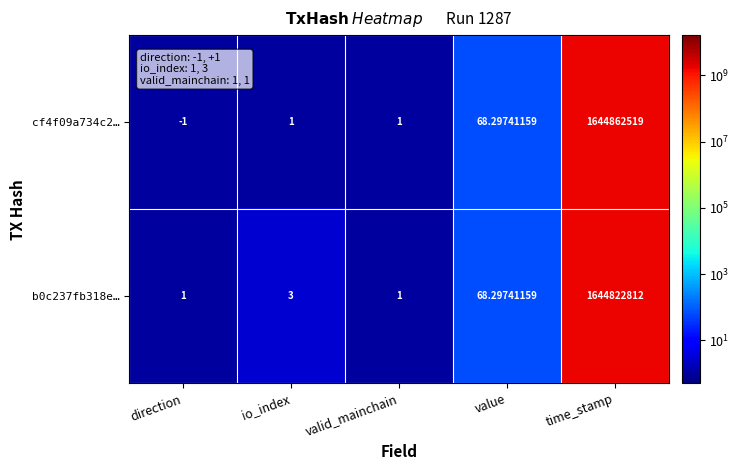

At which label does b0c237fb318e… reach its peak?

time_stamp